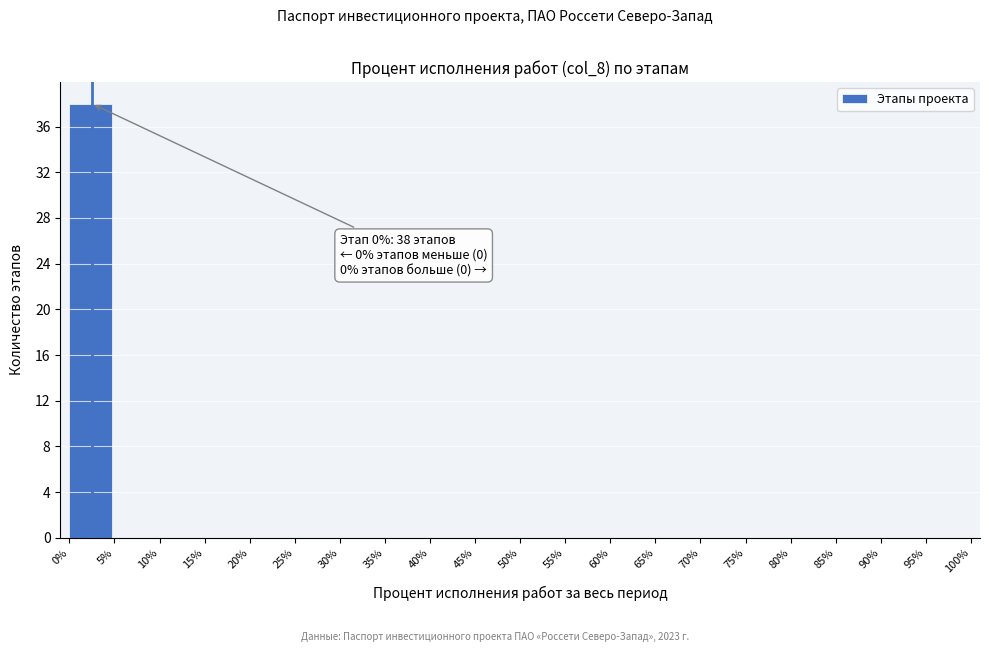

Which range on the x-axis has the tallest bar?

0% to 5%